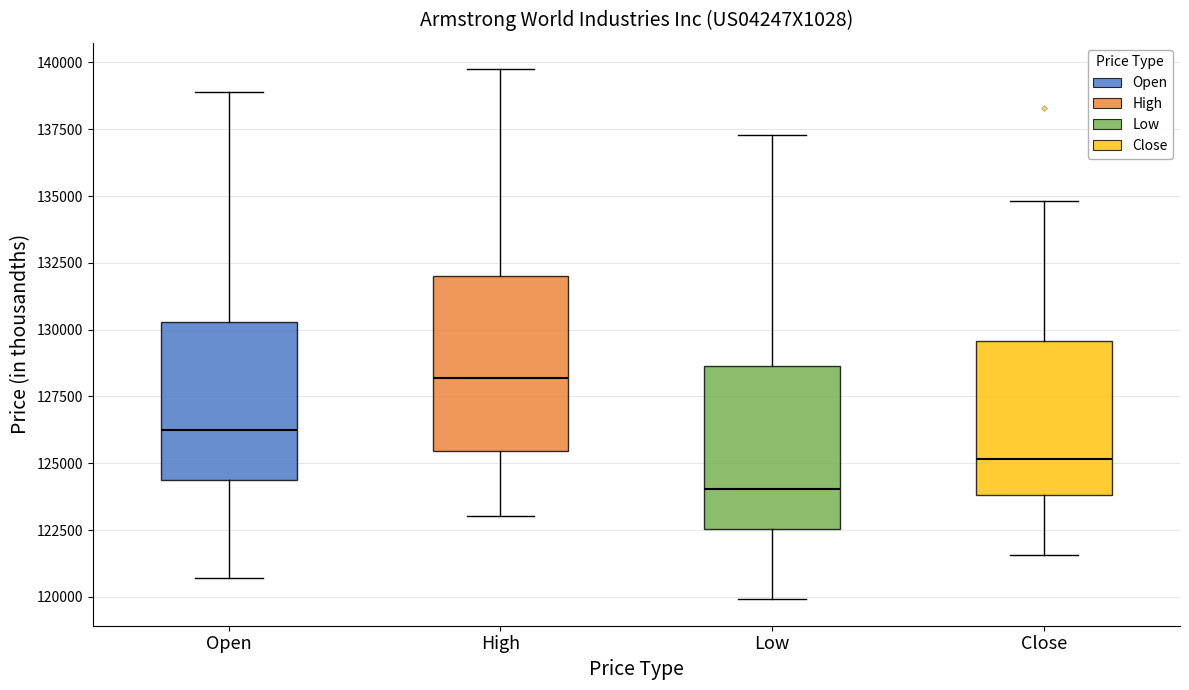

Reading left to right, transcribe this box plot: for each box, give where its median line is, the range the box spans, and where its two whiskers end, as read against the y-axis. The values are not printed on the chart, so give them approximately, as read against the axis.

Open: median 126500, box 124500 to 130500, whiskers 120500 to 139000
High: median 128000, box 125500 to 132000, whiskers 123000 to 139500
Low: median 124000, box 122500 to 128500, whiskers 120000 to 137500
Close: median 125000, box 124000 to 129500, whiskers 121500 to 135000